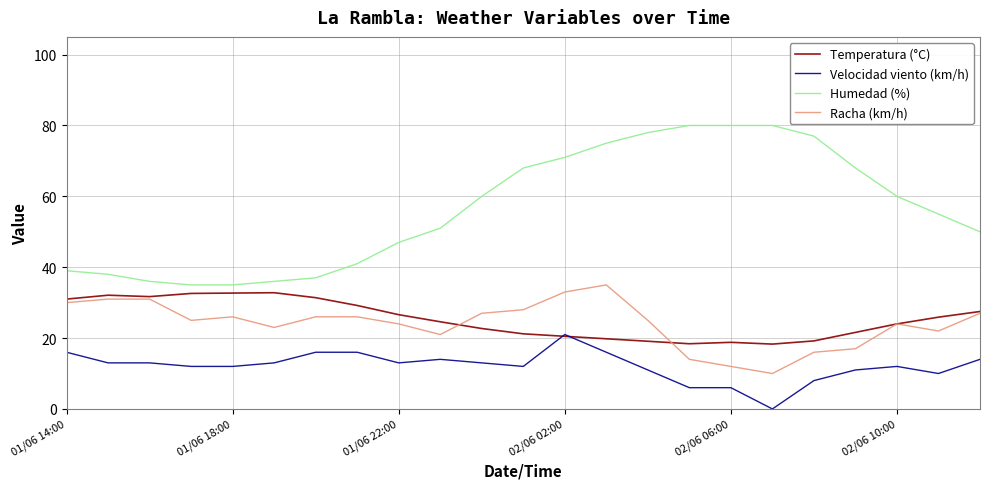

Does the chart display data point markers on the line(s)?

No